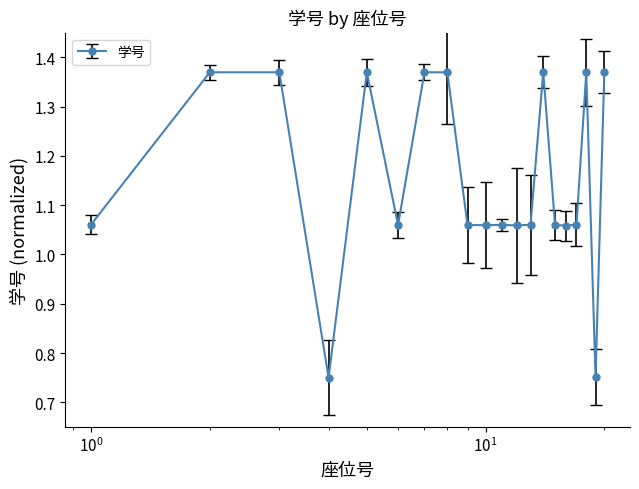

True or false: there are more than 2 points higher than both neighbors.

True